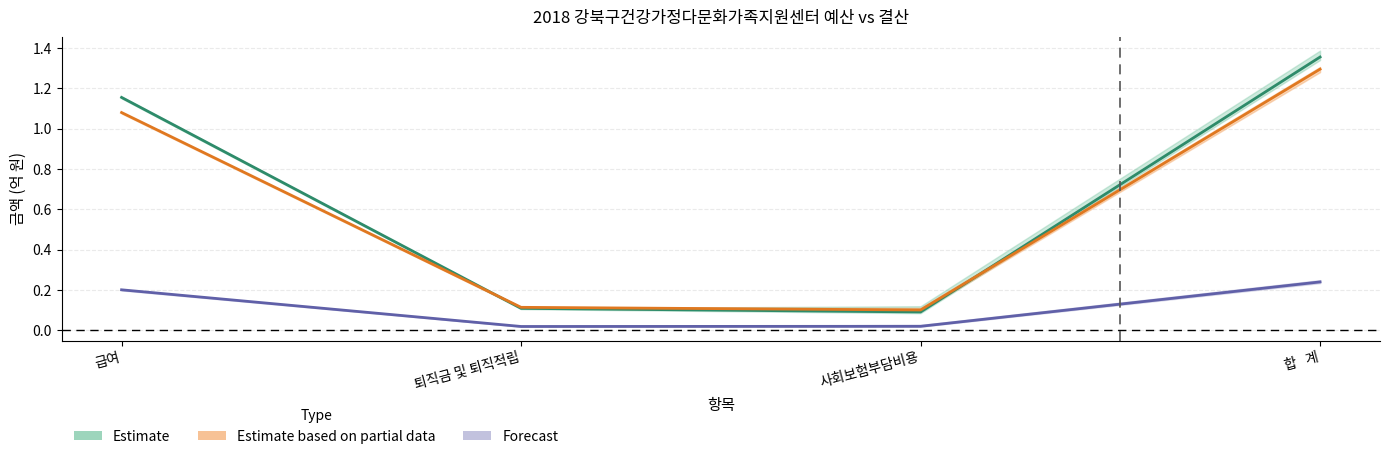

Is it true that 정부보조_예산 equals 0.0 at 퇴직금 및 퇴직적립?

False